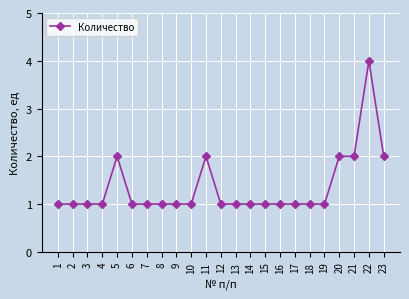

Reading left to right, list all the values displayed in this chart.

1	1	1	1	2	1	1	1	1	1	2	1	1	1	1	1	1	1	1	2	2	4	2